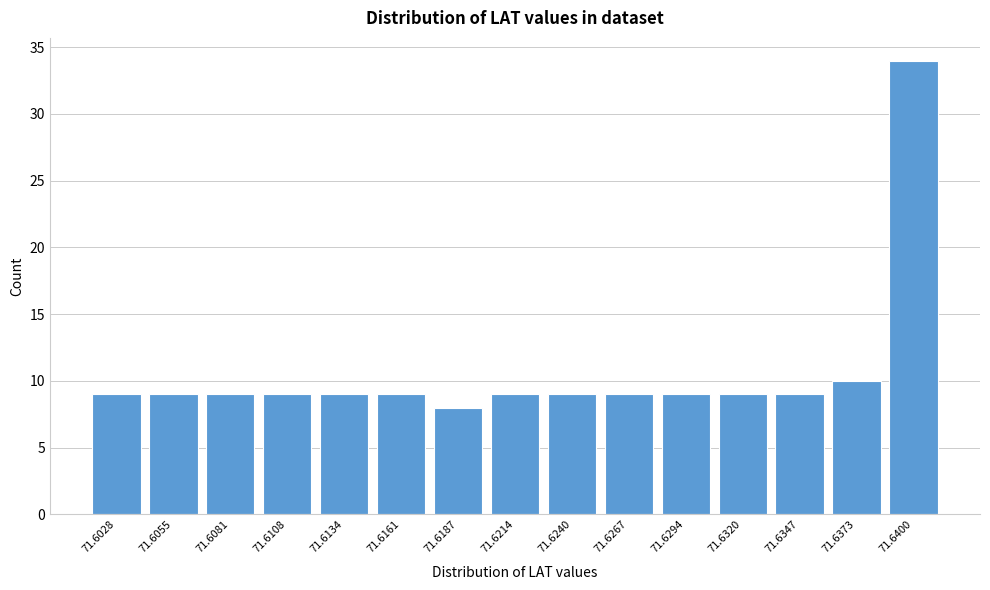

Reading left to right, what are all the values shown in this chart?

9	9	9	9	9	9	8	9	9	9	9	9	9	10	34